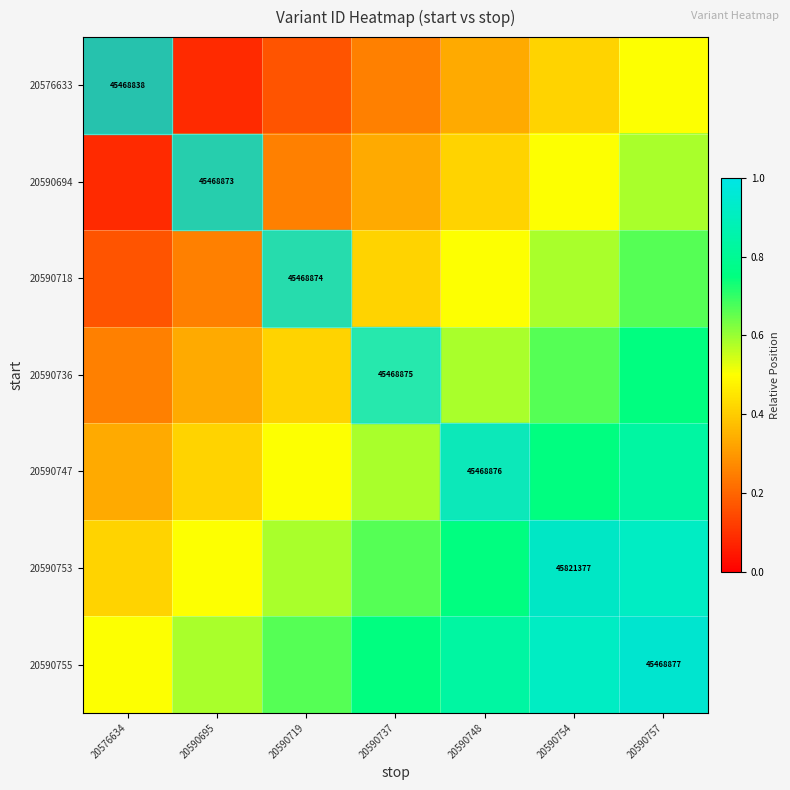

What is the sum of the 20590755 values at 20590695 and 20590748?

1.4